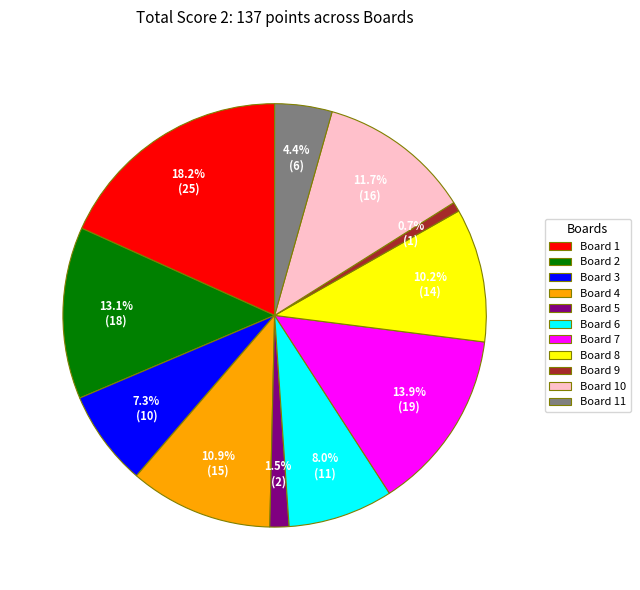

Between Board 3 and Board 11, which is larger?

Board 3